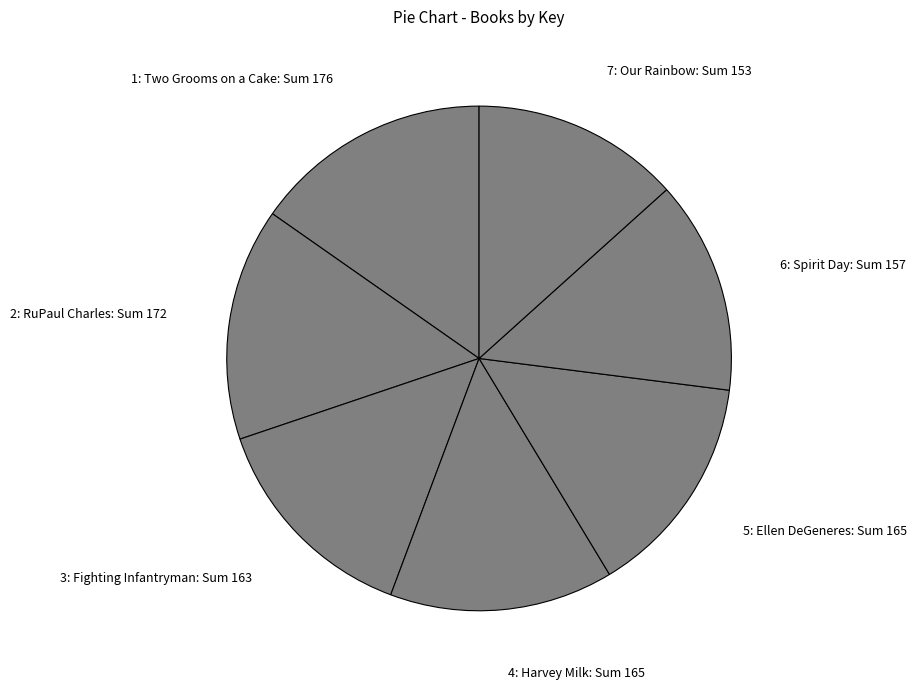

The 5: Ellen DeGeneres slice represents 14% of the pie. True or false?

True